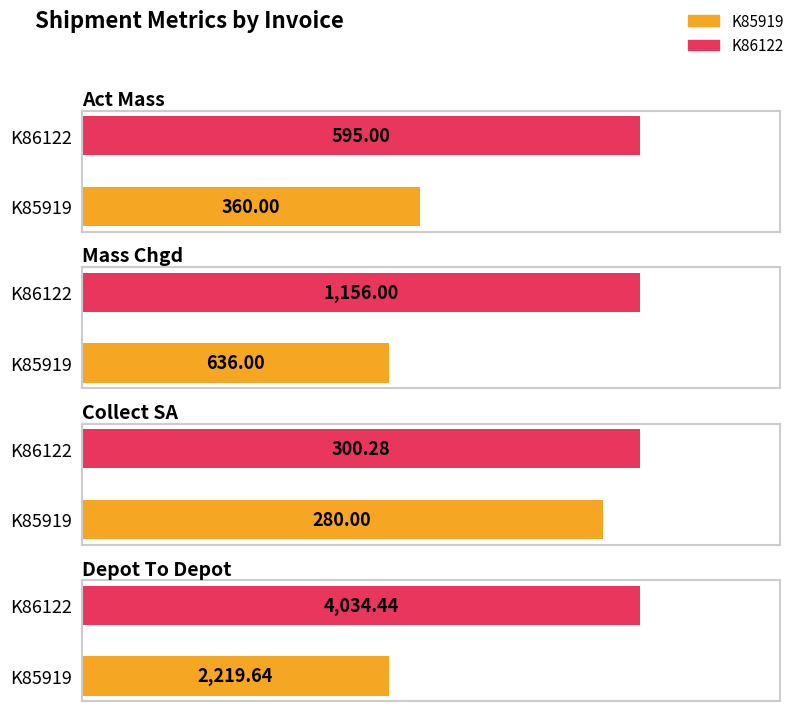

What is the average value of the Mass Chgd series?

896.0